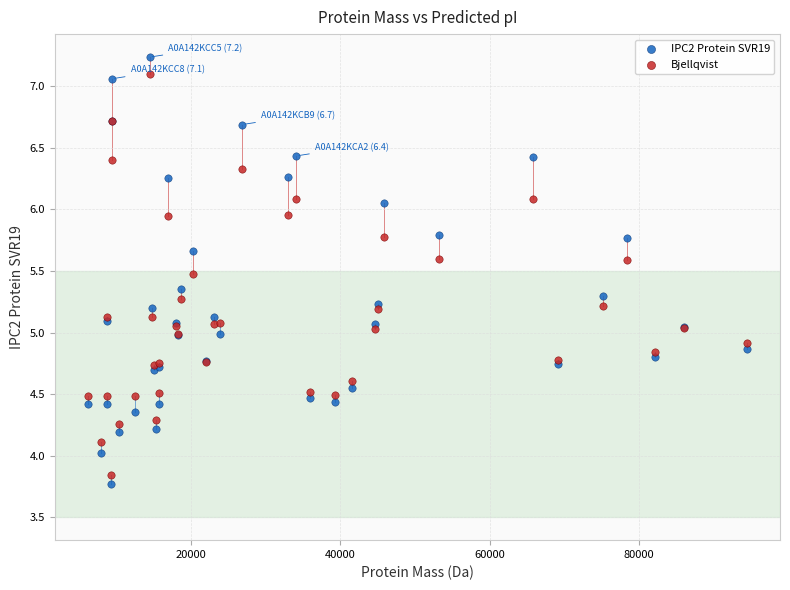

What are all the series names shown in the legend?

IPC2 Protein SVR19, Bjellqvist